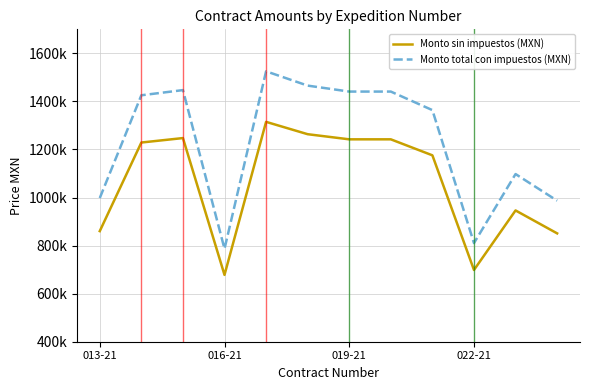

Which series has the largest total across all categories?

Monto total con impuestos (MXN)